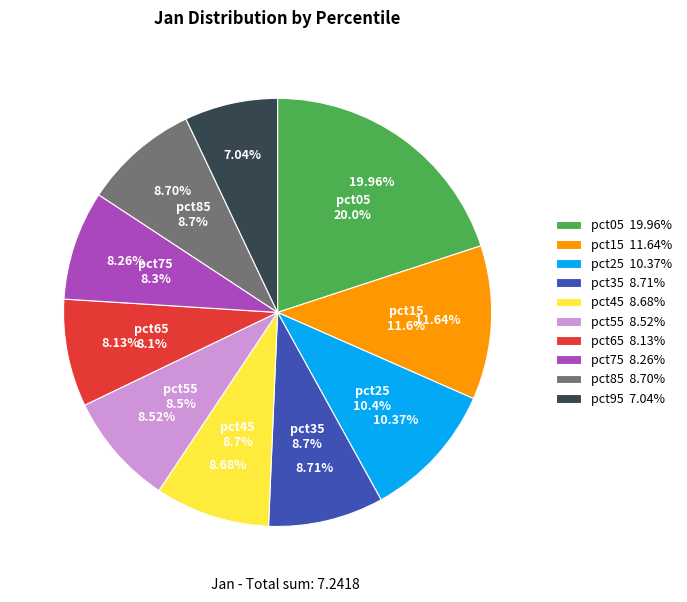

How many segments does this pie chart have?

10